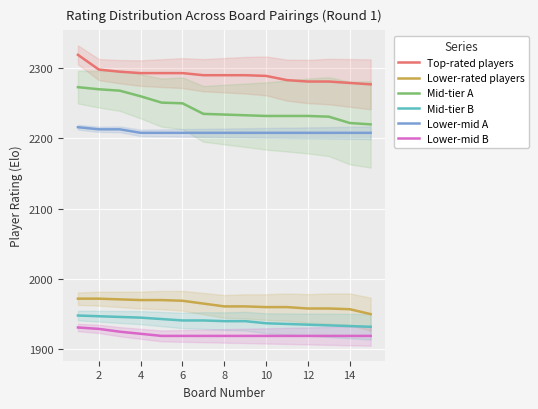

True or false: Lower-rated players has more than 1 interior local peaks.

False